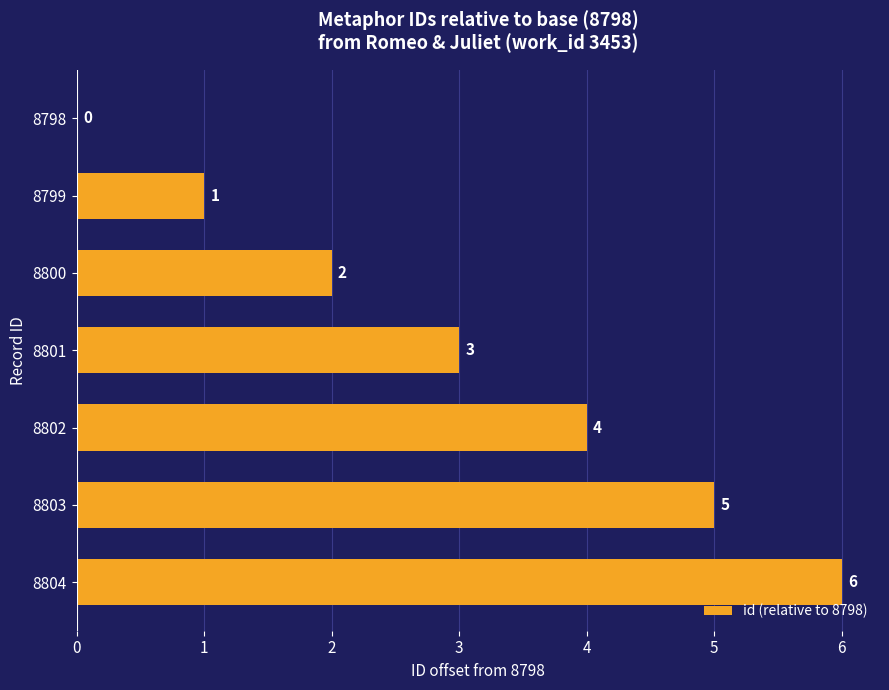

Which label corresponds to the largest value in the chart?

8804